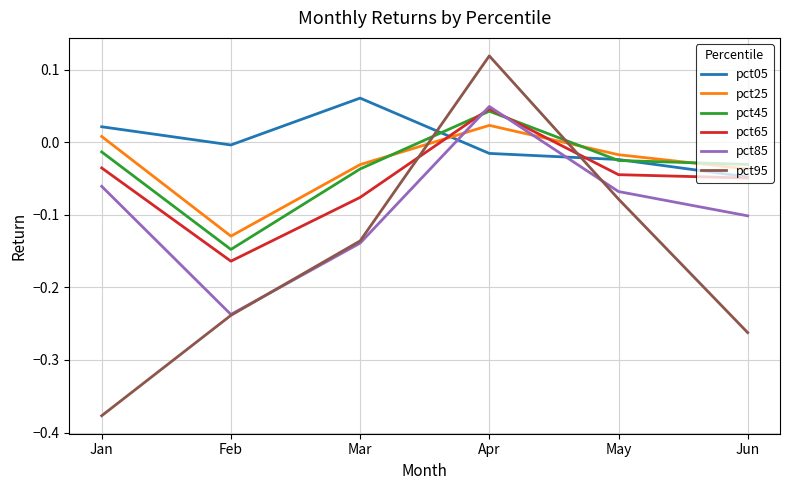

Which category has the lowest value across all series?

Jan